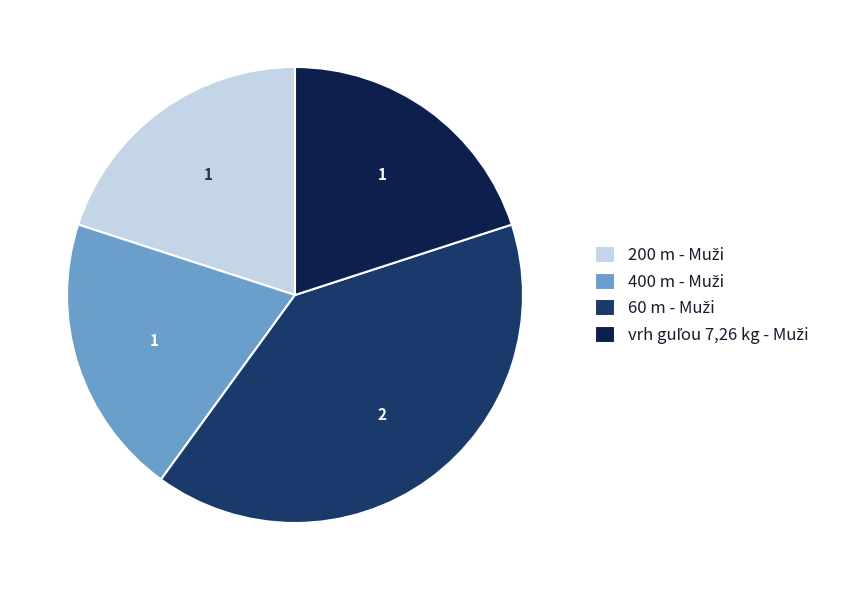

Count the number of slices in the pie.

4